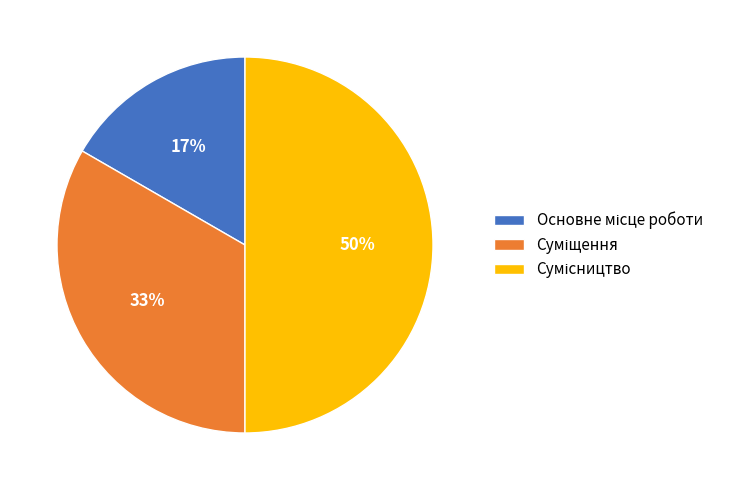

To the nearest percent, what is the difference between the largest and smallest slice percentages?

33%